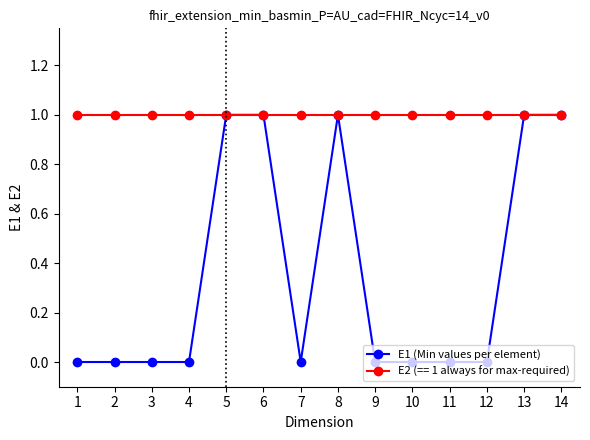

At 3, list the series in order from smallest to largest.

E1 (Min values per element), E2 (== 1 always for max-required)